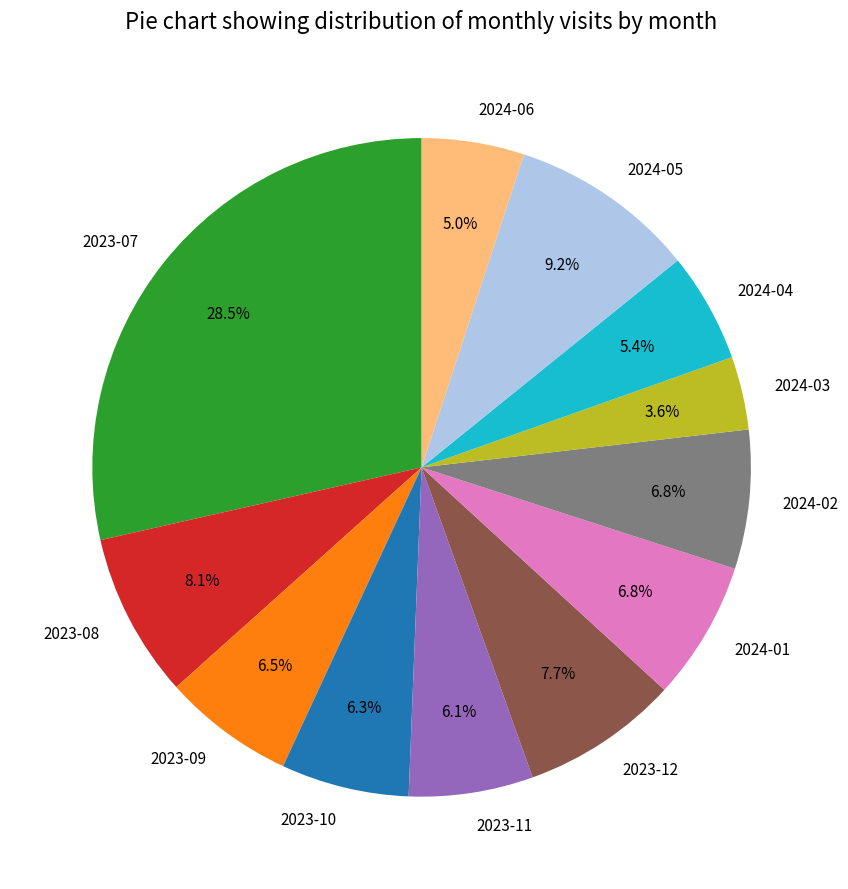

What is the smallest slice in the pie chart?

2024-03